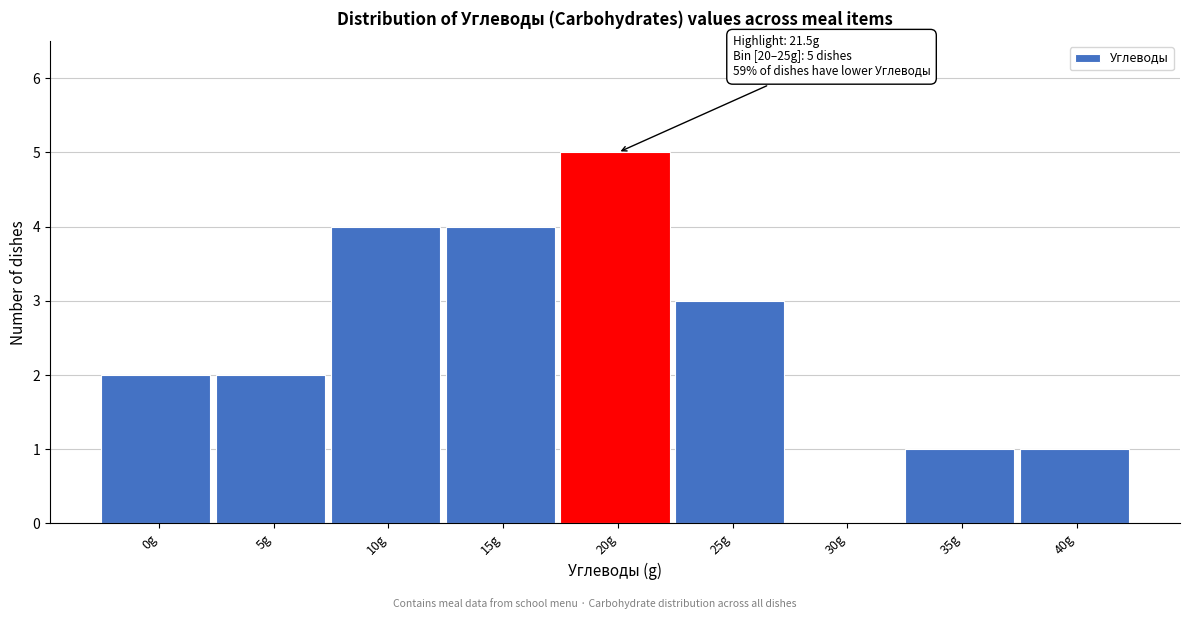

Reading left to right, extract all data points from this chart.

0g=2	5g=2	10g=4	15g=4	20g=5	25g=3	30g=0	35g=1	40g=1